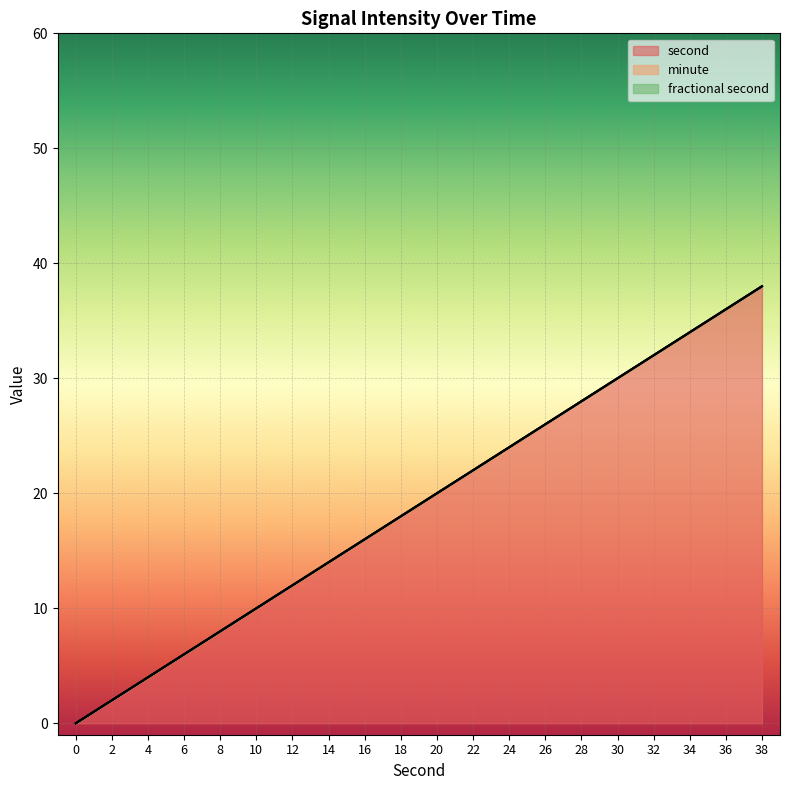

How many lines are shown in the chart?

3